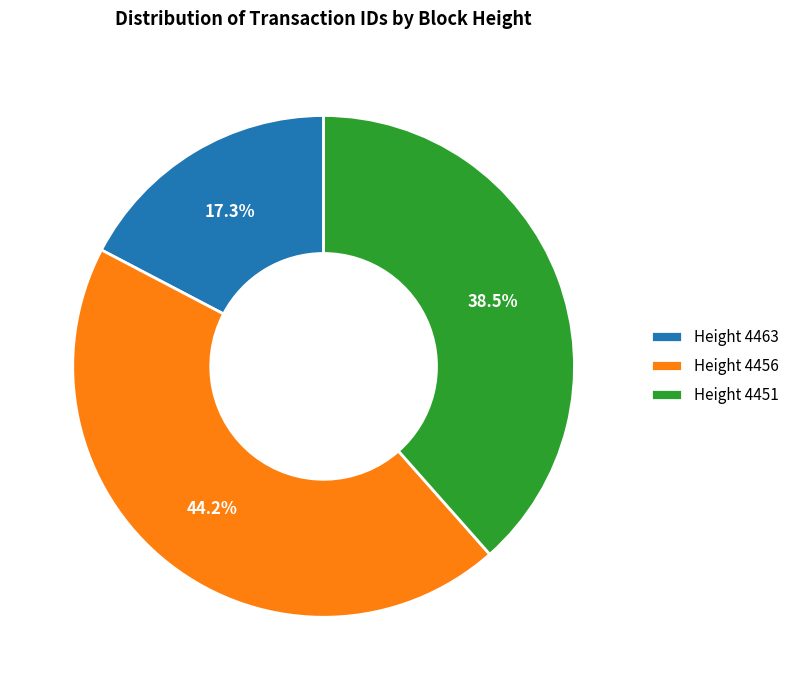

Does any single category account for the majority?

No